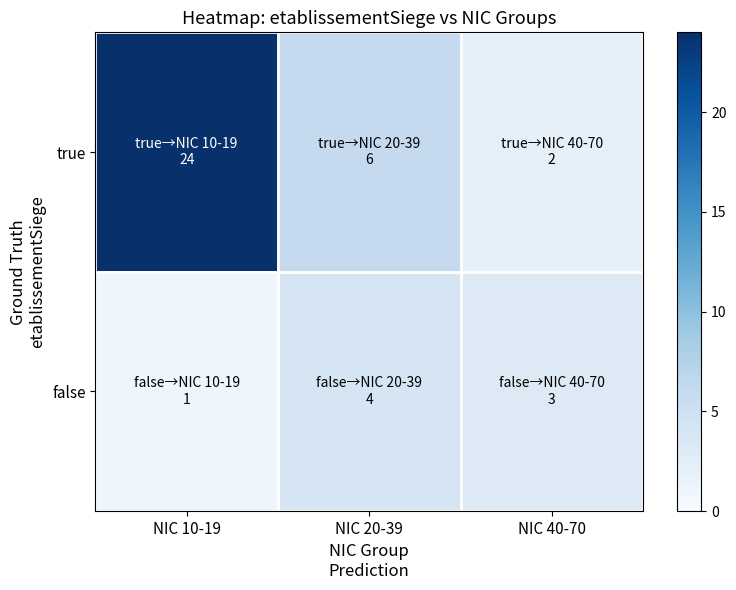

At which category is the sum across all series the highest?

NIC 10-19